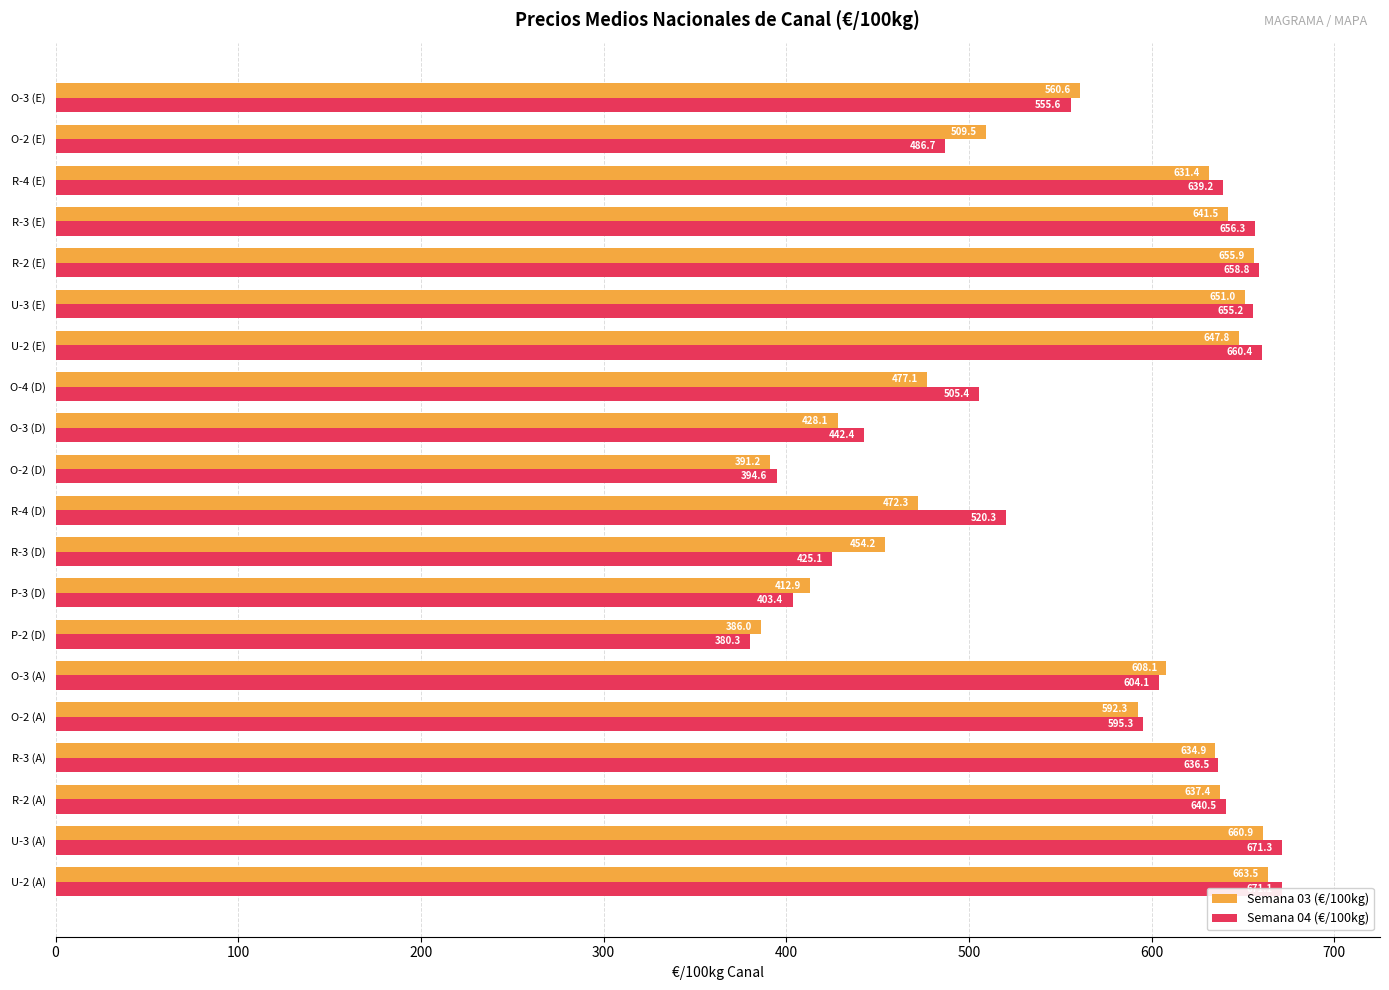

True or false: Semana 03 (€/100kg) has a value of 705.0 at O-3 (D).

False